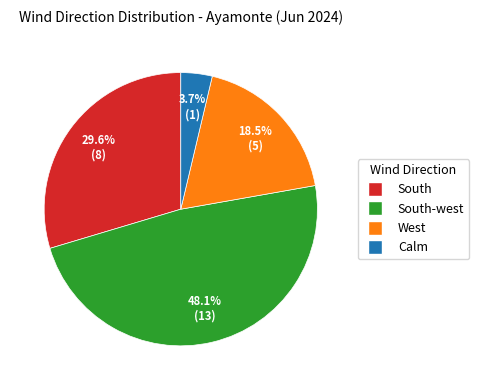

Between West and South-west, which is larger?

South-west